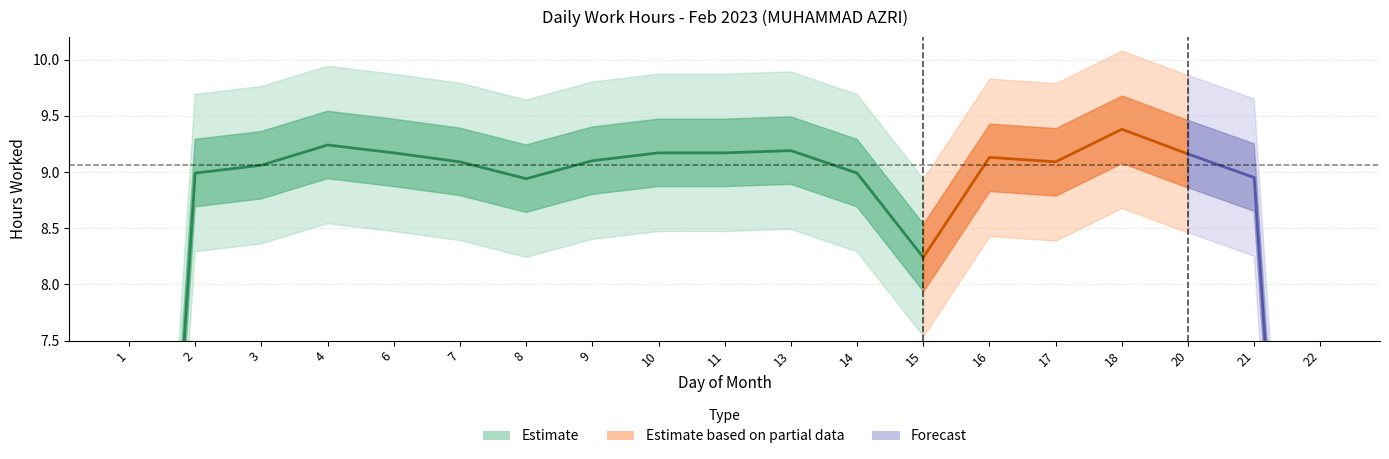

Where does the data first go above 9?

3